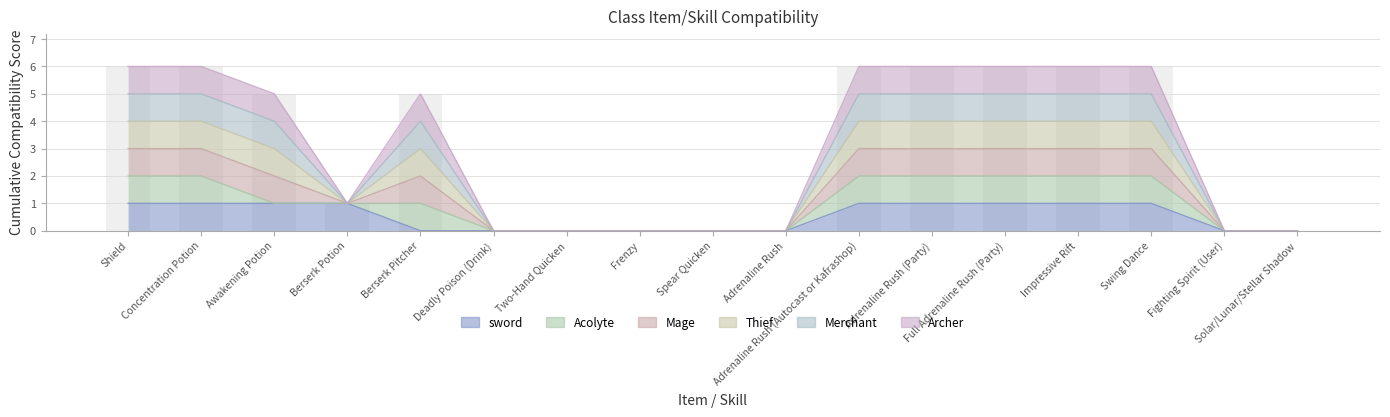

What is the label of the 12th bar from the right?

Deadly Poison (Drink)